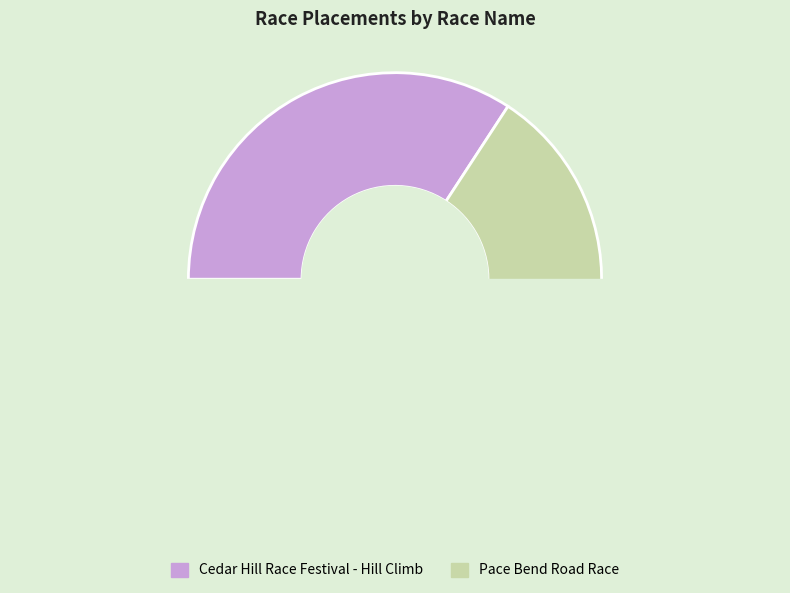

How many segments does this pie chart have?

2